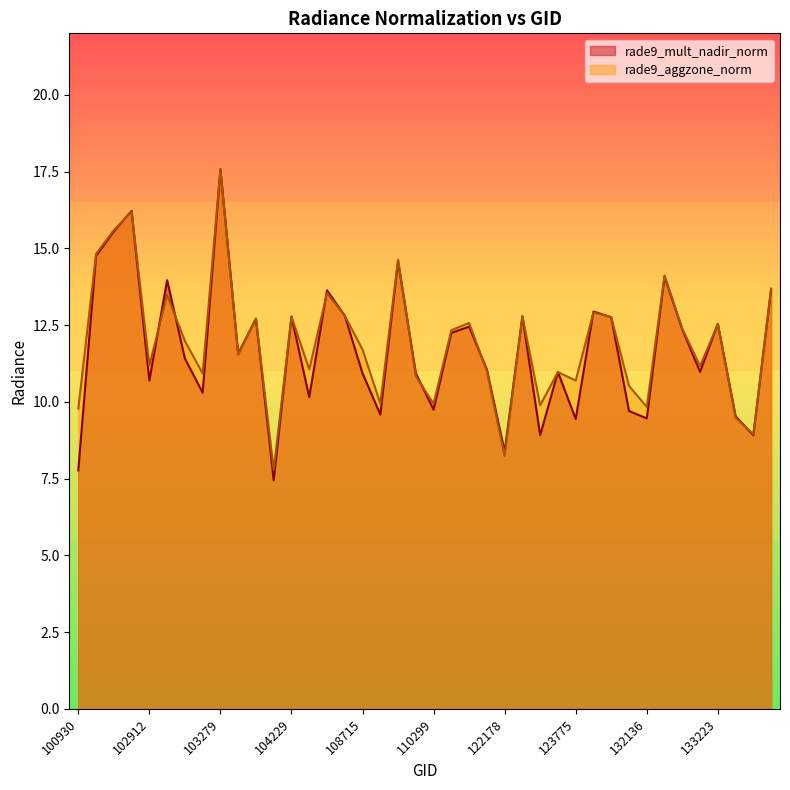

Rank the categories by rade9_aggzone_norm value from highest to lowest.

103279, 102792, 102671, 102551, 109954, 132310, 134505, 104355, 102920, 131768, 108015, 122346, 104229, 131947, 103761, 115500, 133223, 132669, 115378, 103032, 108715, 103397, 102912, 133040, 104236, 115764, 123251, 103040, 110127, 123775, 131961, 109780, 110299, 122895, 132136, 100930, 133405, 133585, 122178, 104112